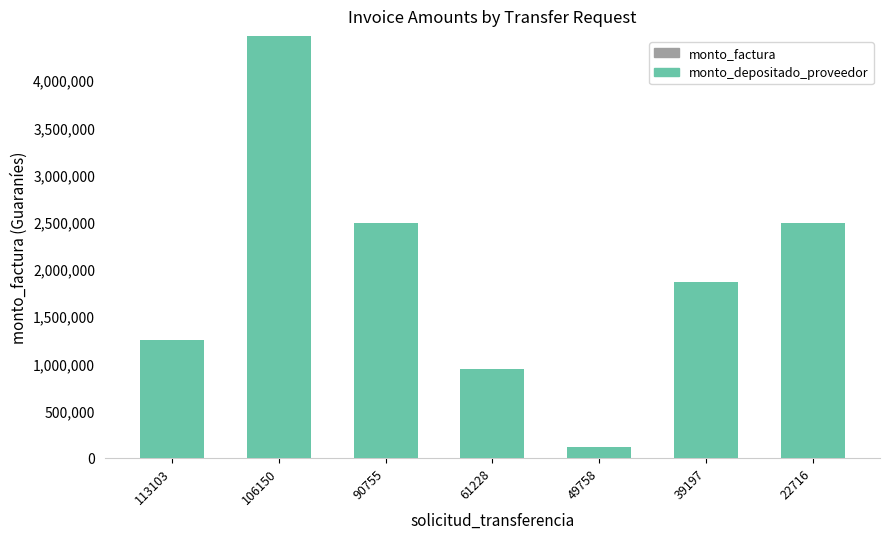

How many bars are there in total?

7